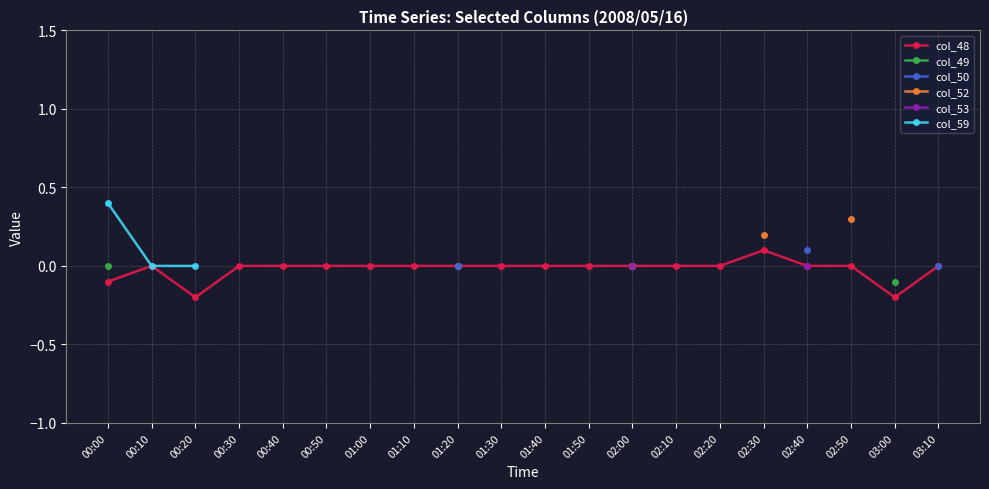

True or false: col_48 has a value of 0.1 at 02:30.

True